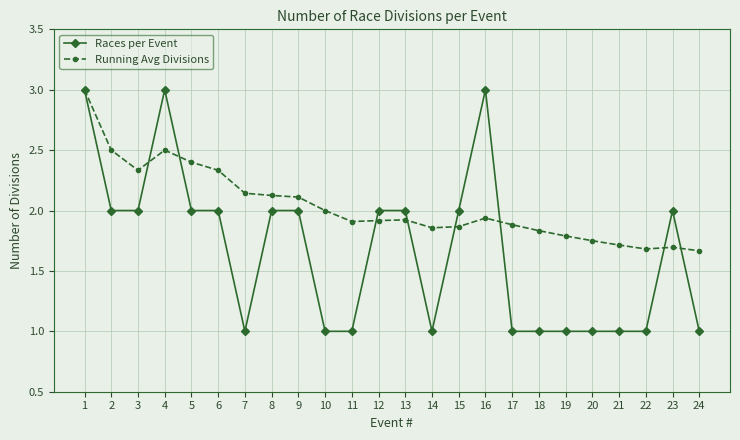

What is the maximum value for Running Avg Divisions?

3.0